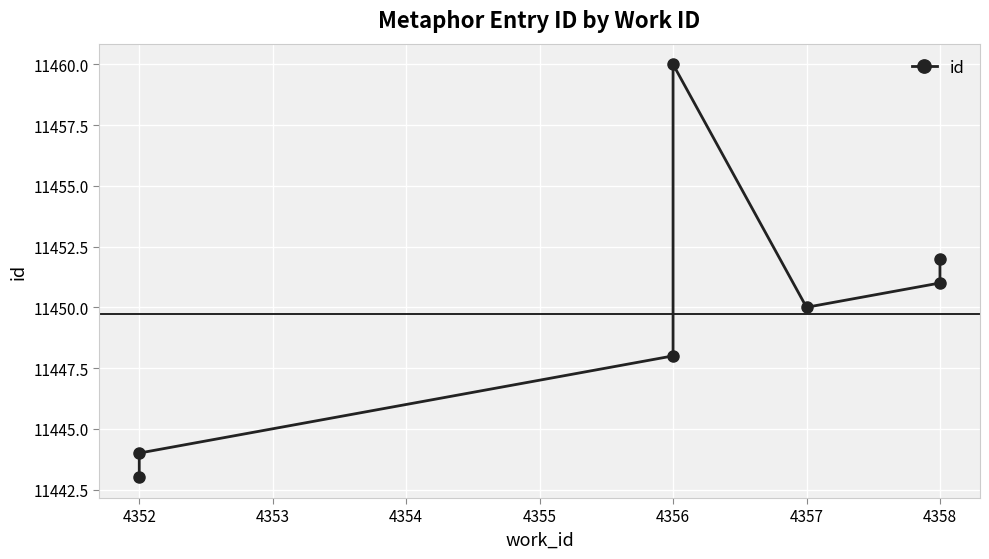

What is the sum of the values at 4358 and 4357?

22901